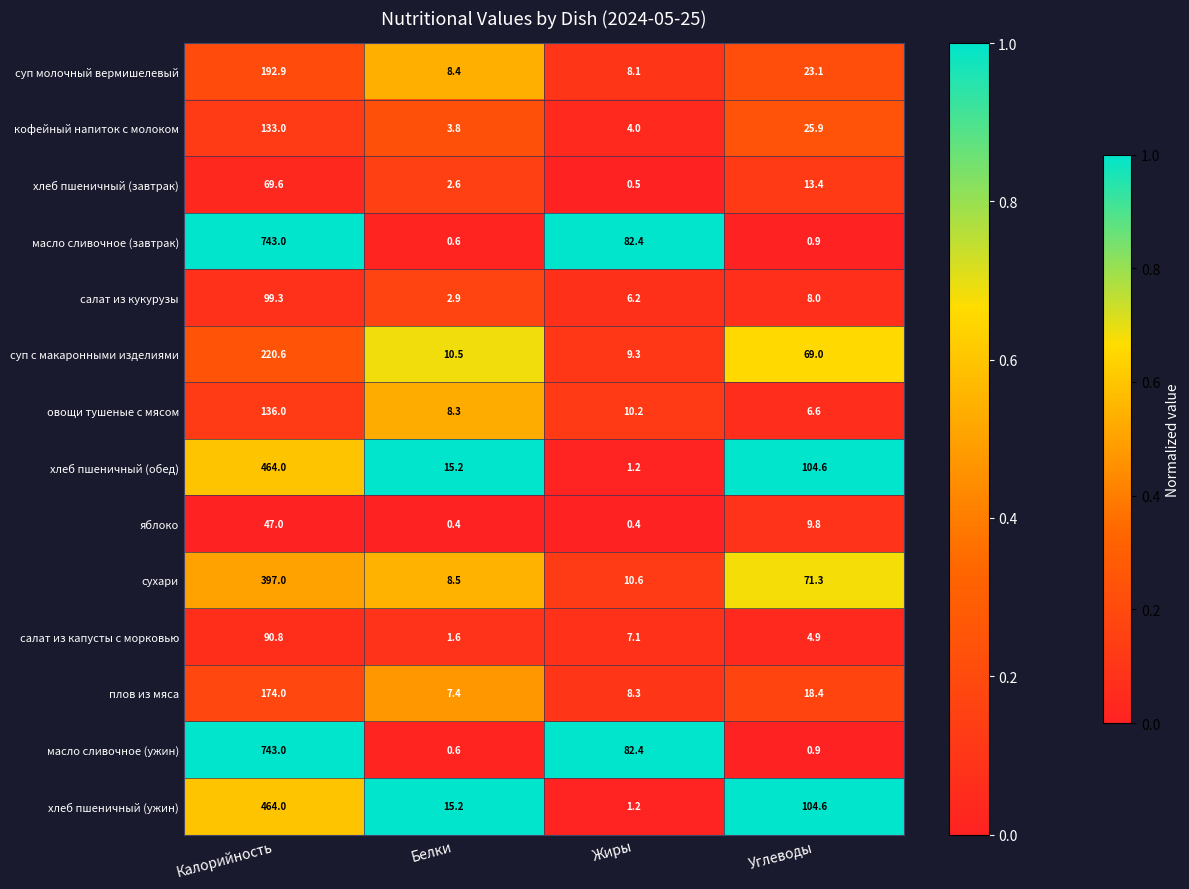

Rank the categories by салат из кукурузы value from lowest to highest.

Белки, Жиры, Углеводы, Калорийность